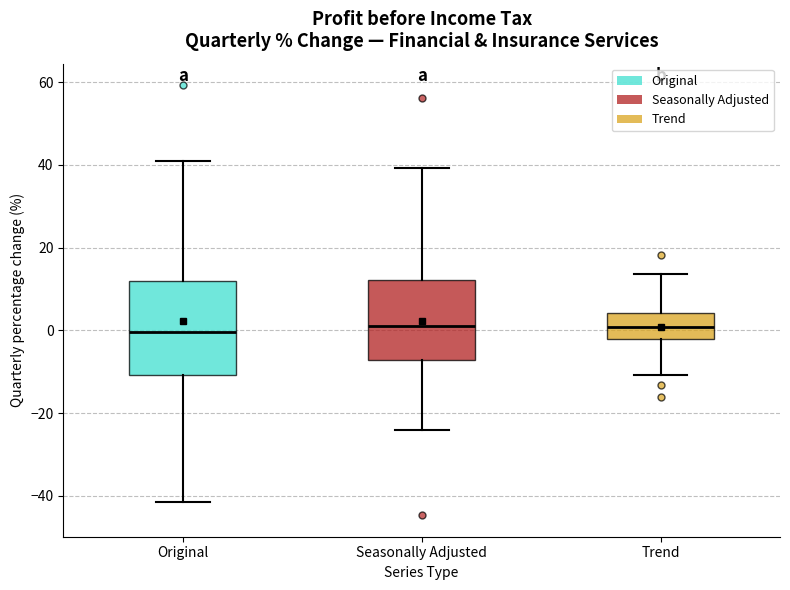

Where is the lower edge of the box for Original on the y-axis? The values are not printed on the chart, so give them approximately, as read against the axis.

-10